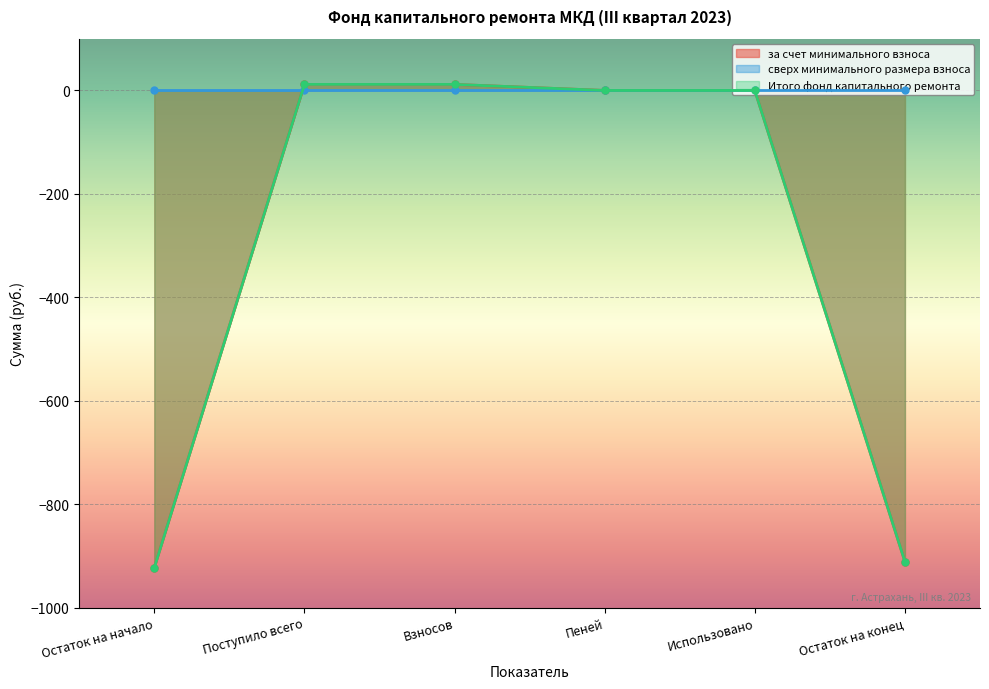

True or false: Итого фонд капитального ремонта and за счет минимального взноса cross at least once.

False